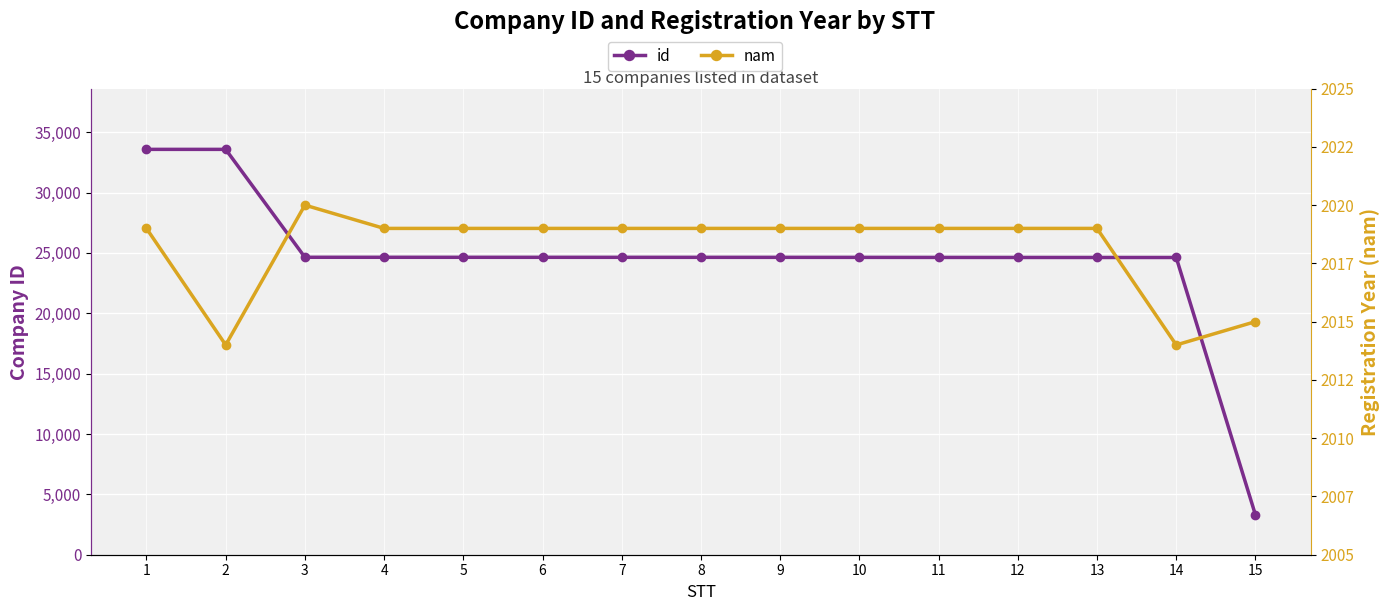

True or false: id and nam intersect in this chart.

False